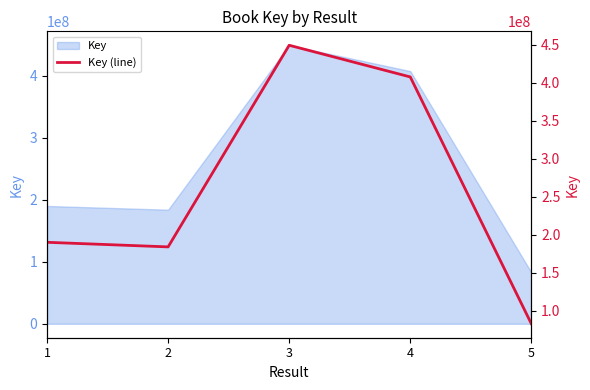

What is the value of the 3rd point from the left?

449590697